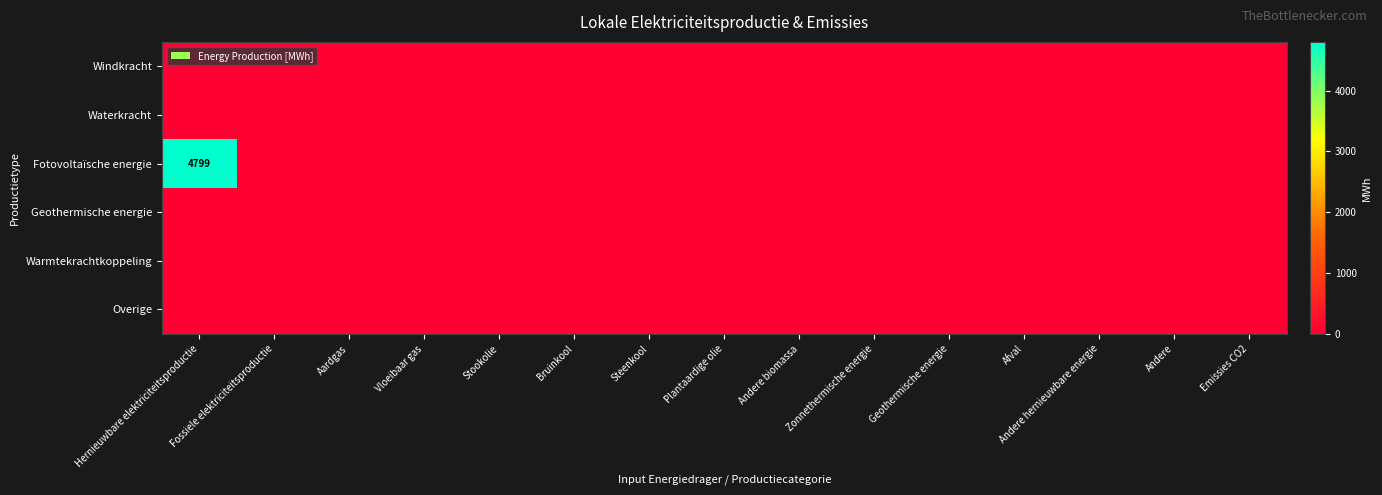

At which category is the sum across all series the highest?

Hernieuwbare elektriciteitsproductie